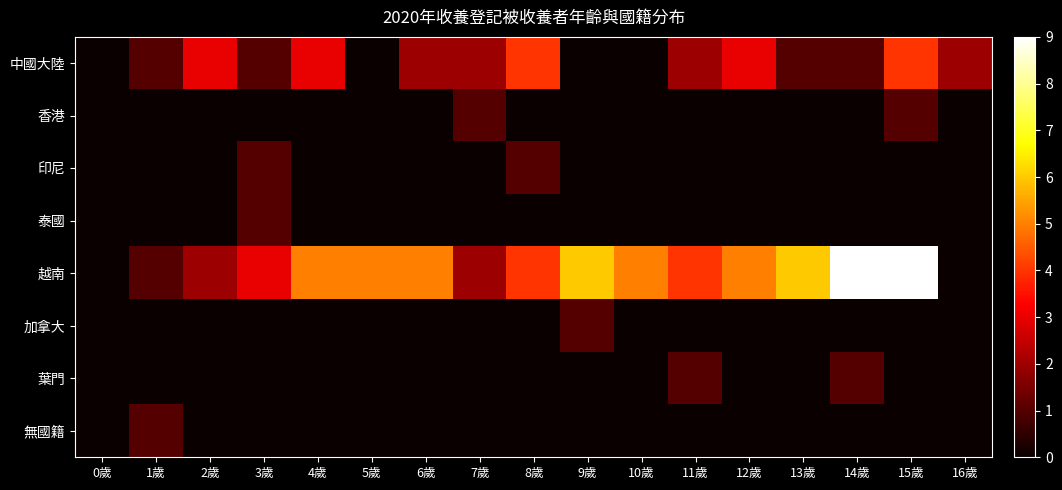

What is the greatest value displayed?

9